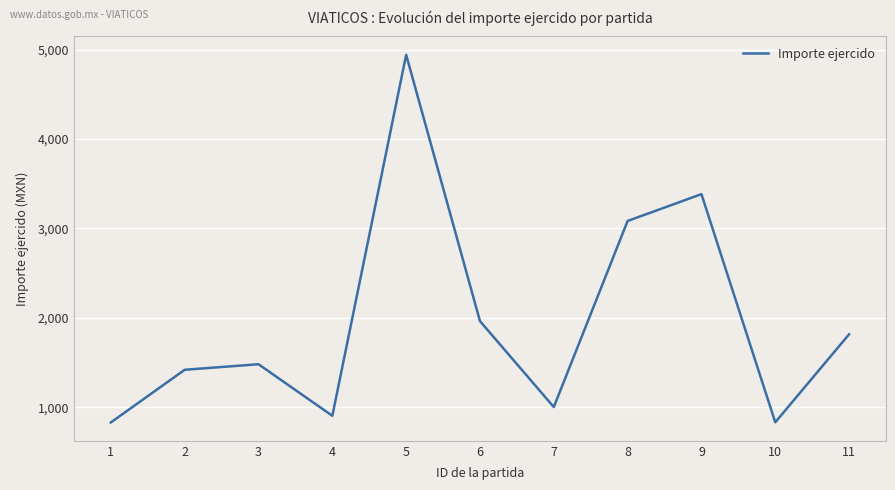

What is the change in value from 3 to 10?

-649.5